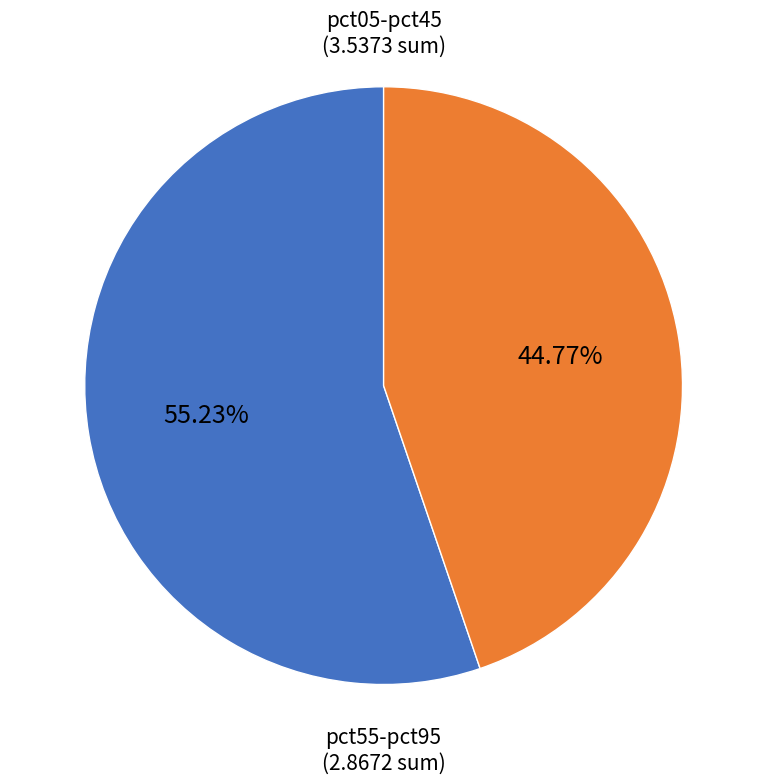

Is there any slice that represents more than half of the pie?

Yes